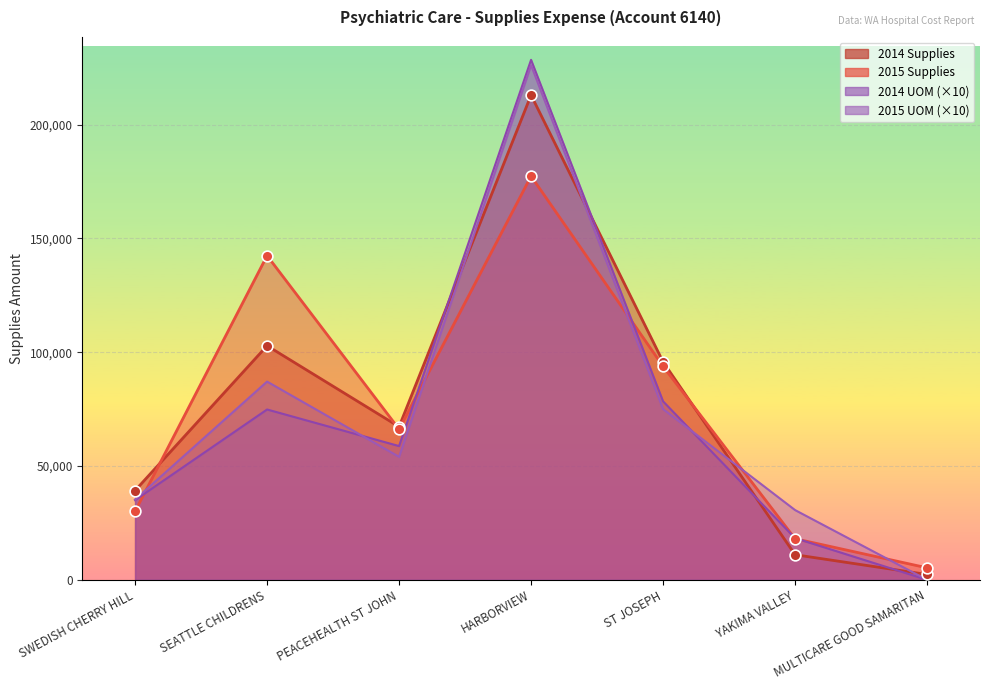

At how many categories does at least one series exceed 162917?

1